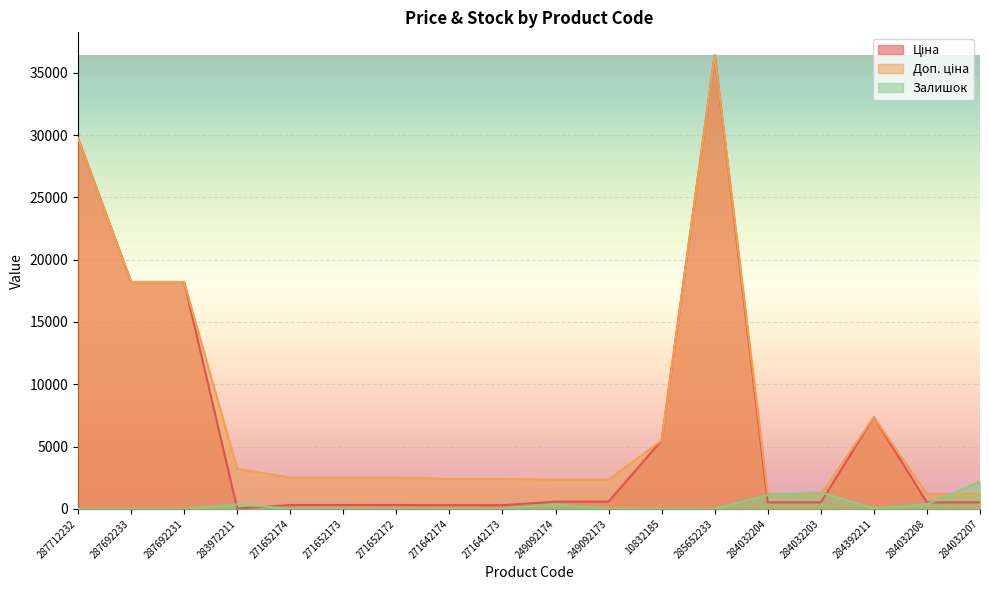

How many interior local peaks does the Ціна series have?

2